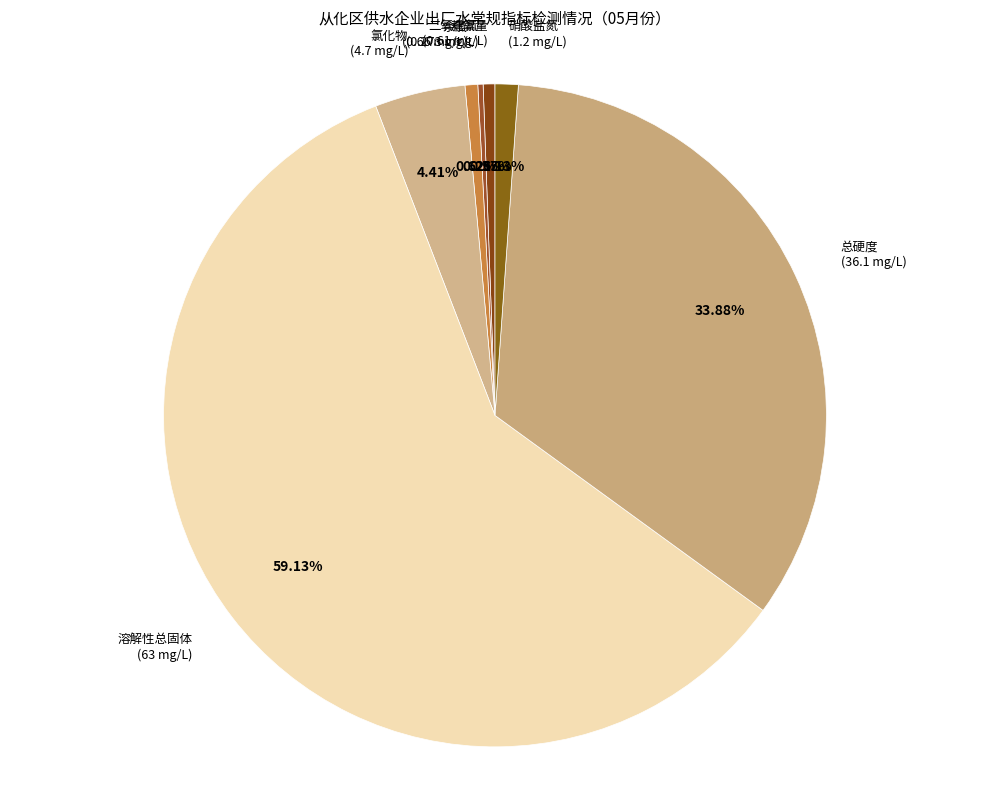

How many slices are in this pie chart?

7